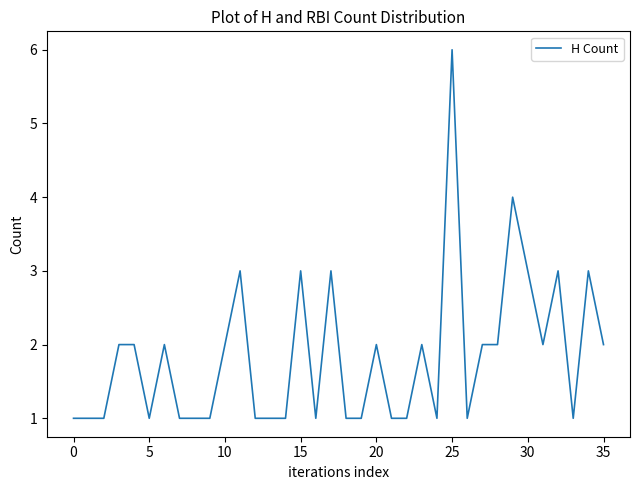

What is the greatest value displayed?

6